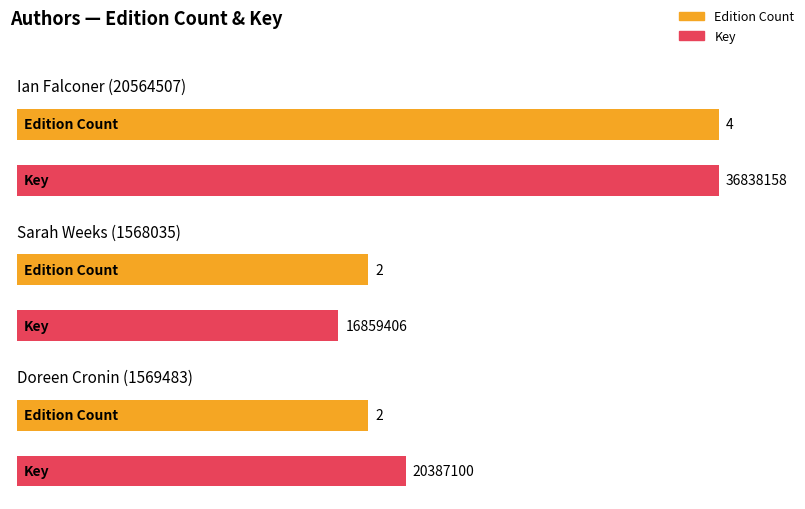

What position from the left is Sarah Weeks (1568035)?

2